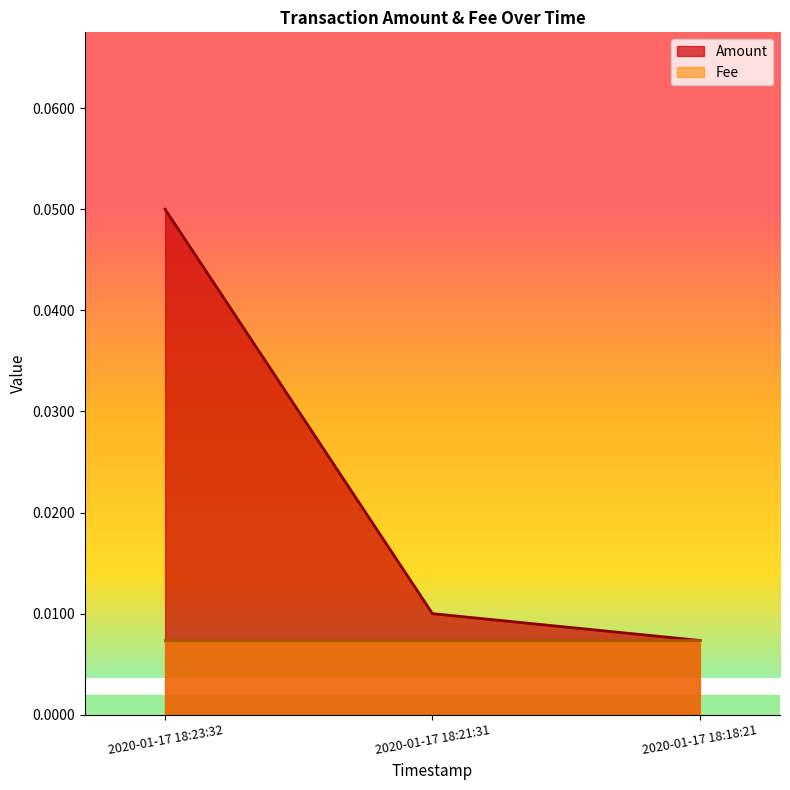

What is the label of the 2nd point from the left?

2020-01-17 18:21:31